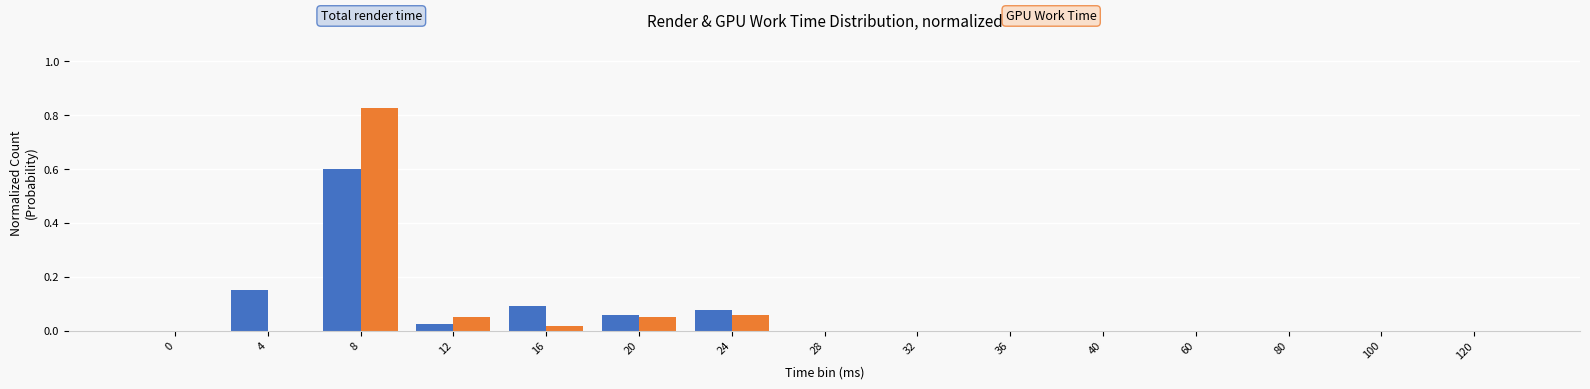

At which category is the sum across all series the highest?

8